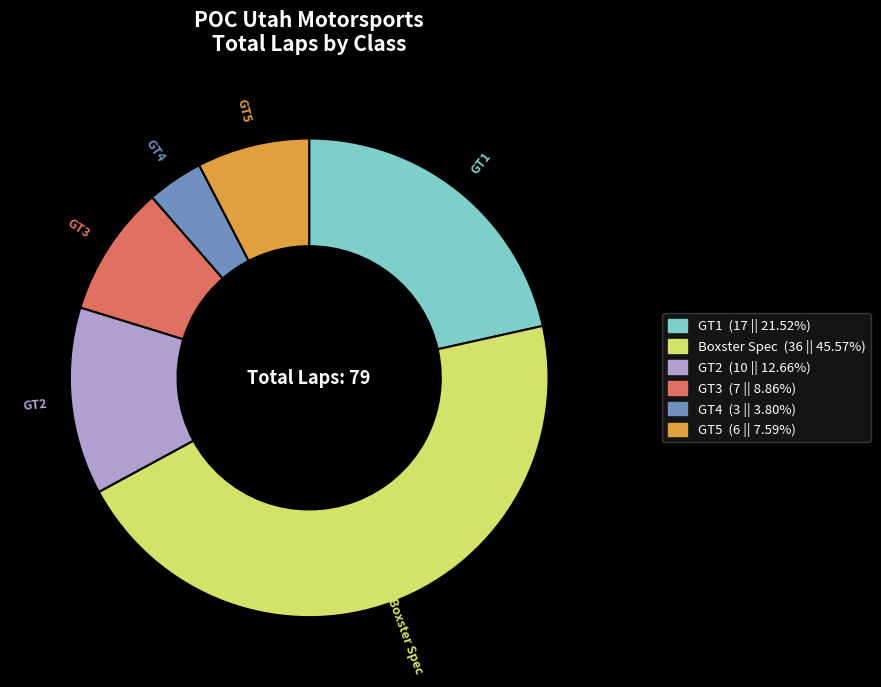

Which category has the smallest portion of the pie?

GT4